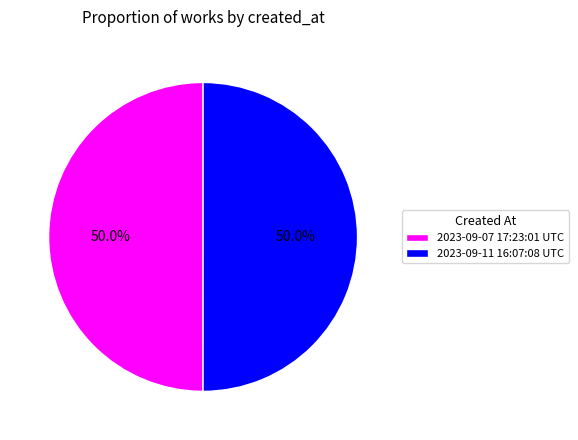

What percentage do 2023-09-07 17:23:01 UTC and 2023-09-11 16:07:08 UTC together represent?

100.0%